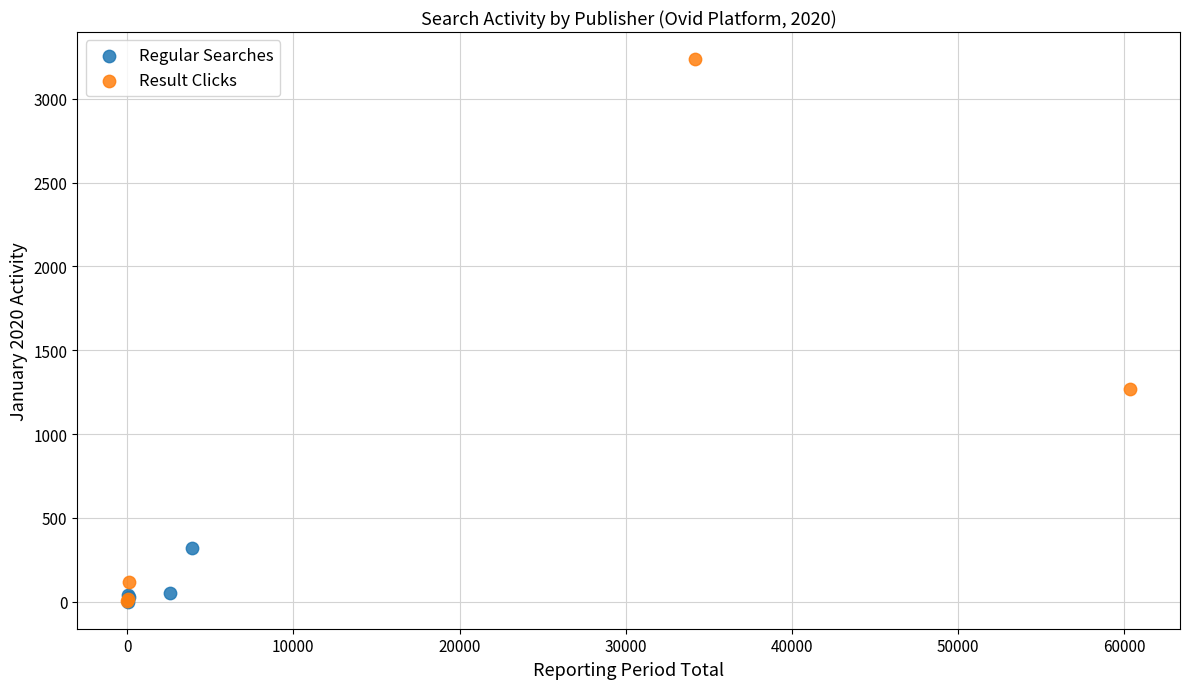

Which series has the largest Y range (max minus min)?

Result Clicks